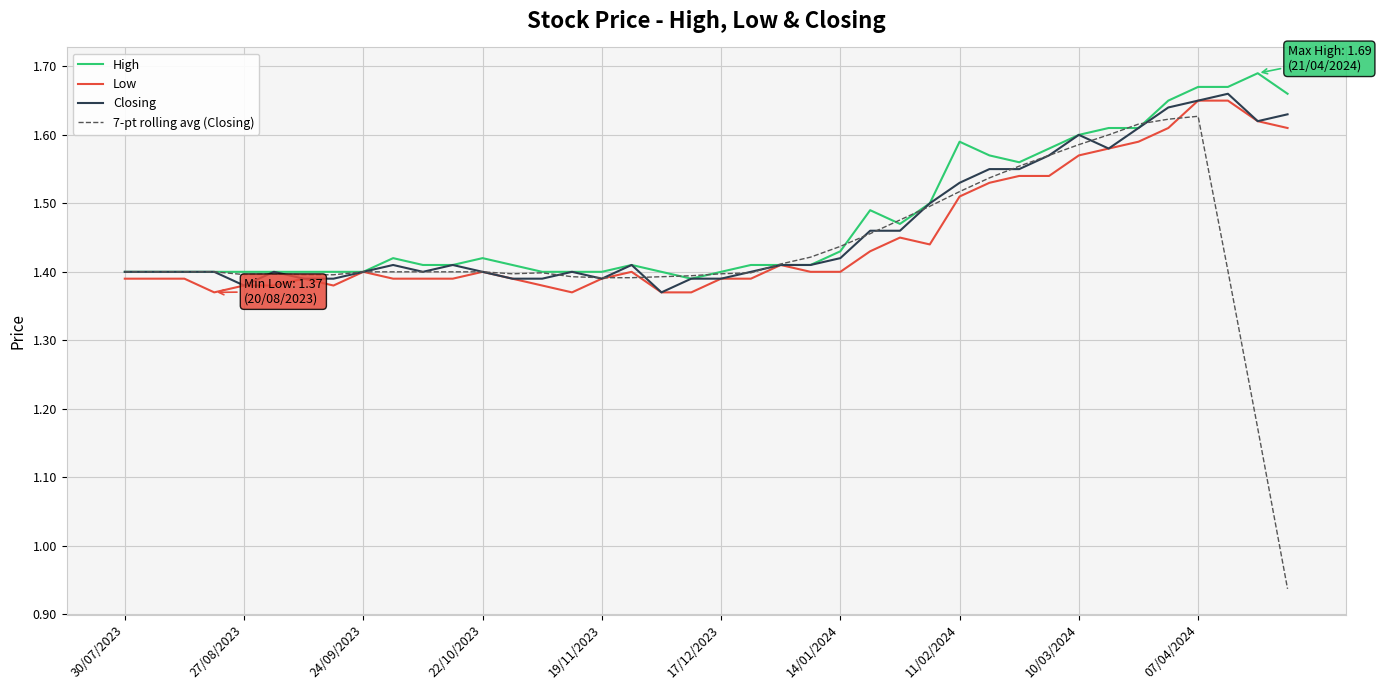

Which series has the widest spread of values?

7-pt rolling avg (Closing)